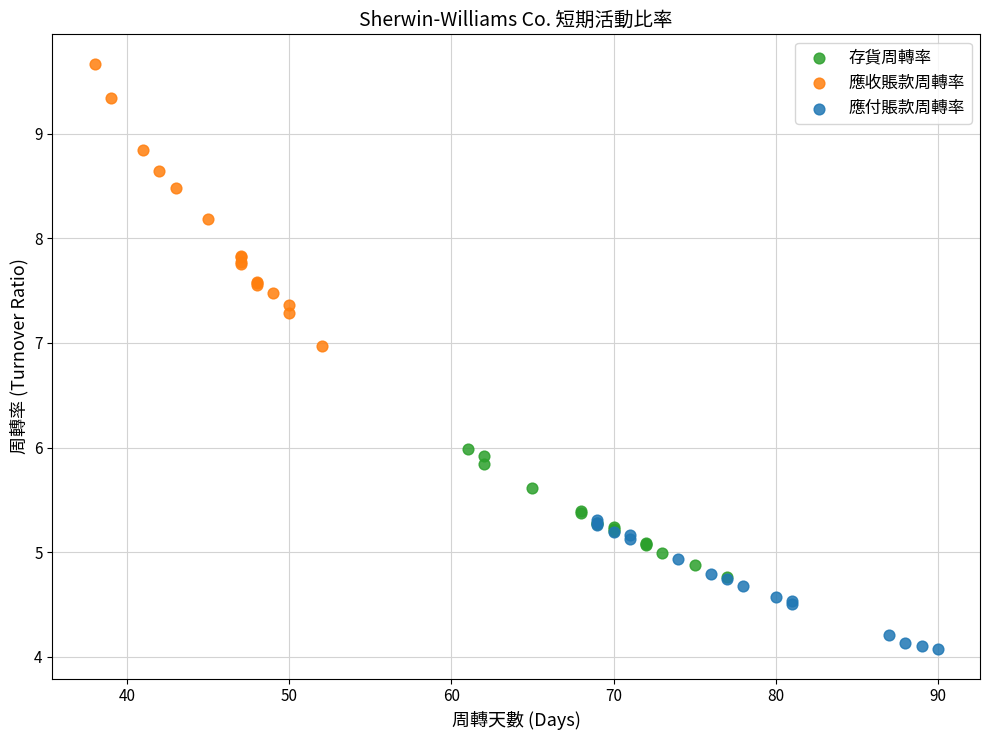

Which series reaches the minimum Y coordinate?

應付賬款周轉率